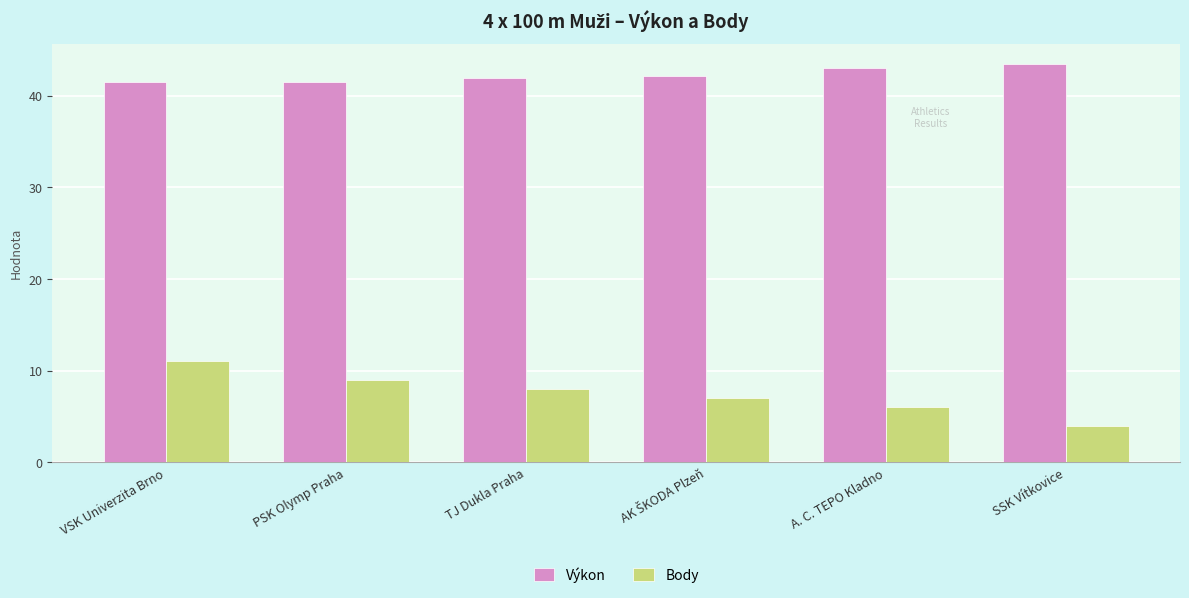

How many series are shown in this chart?

2